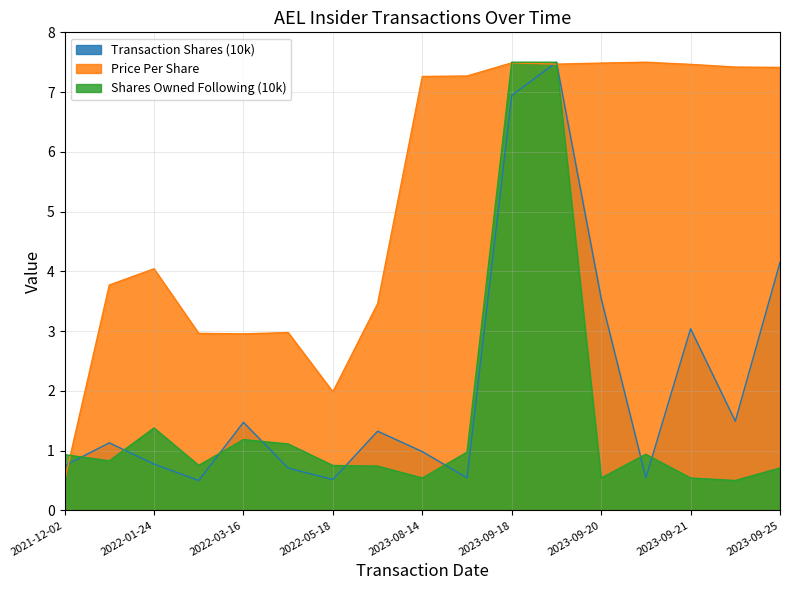

True or false: Price Per Share has a value of 3.5 at 2022-05-18.

False